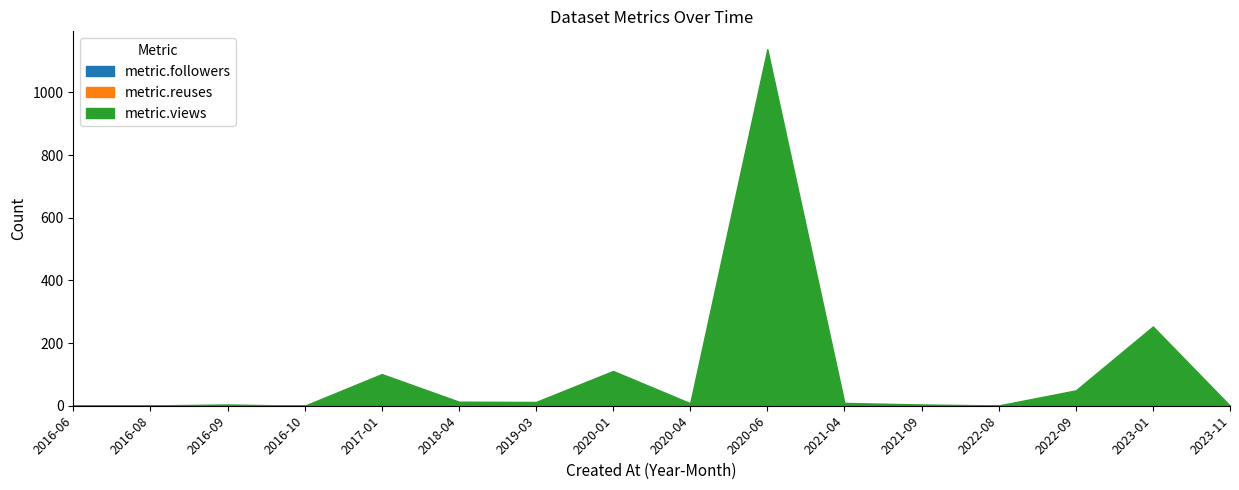

True or false: metric.followers and metric.views cross at least once.

False